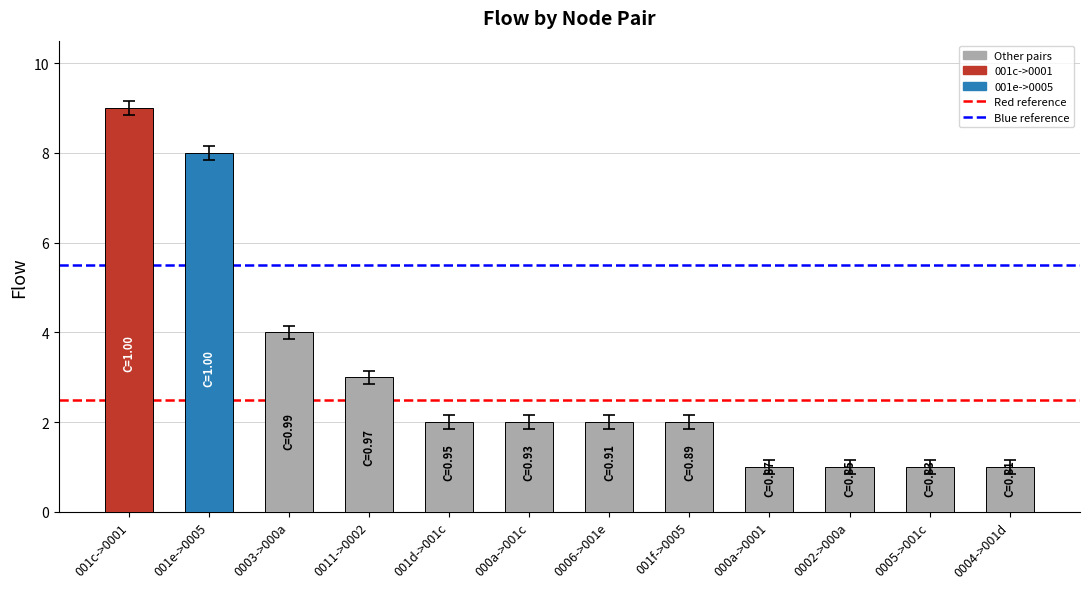

The chart shows a value of 2 at 001e->0005. True or false?

False